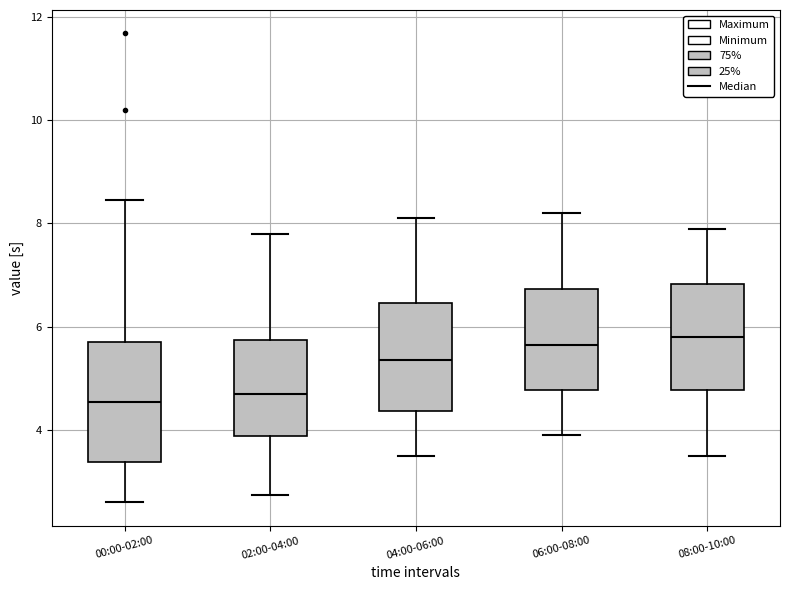

Where does the lower whisker of the box for 02:00-04:00 end on the y-axis? The values are not printed on the chart, so give them approximately, as read against the axis.

2.8